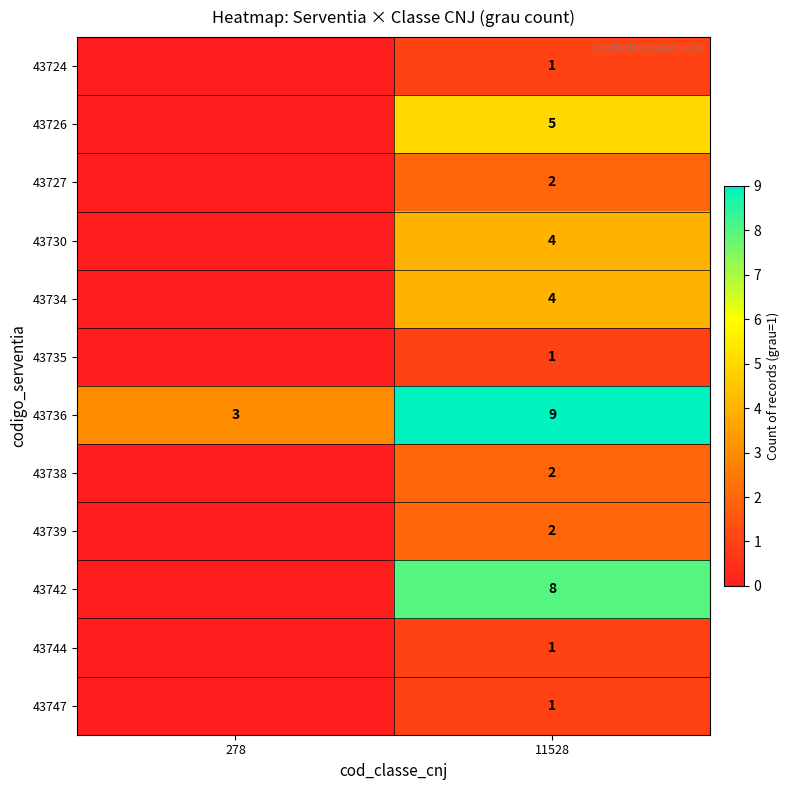

At how many categories does at least one series exceed 4?

1